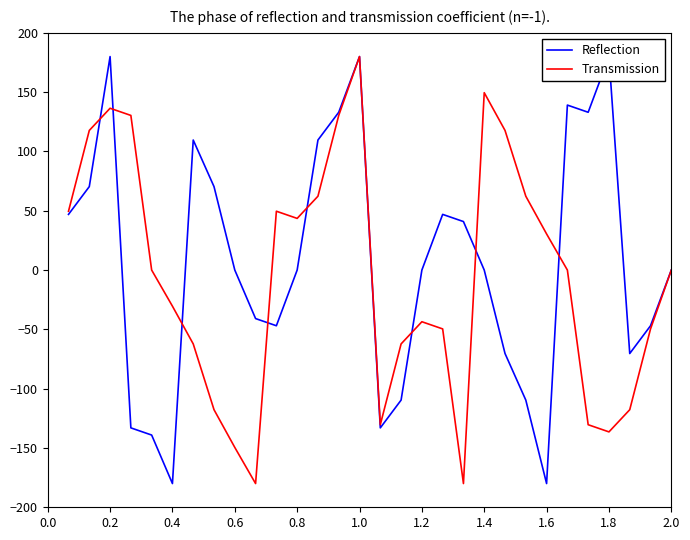

What is the minimum value shown in the chart?

-180.0